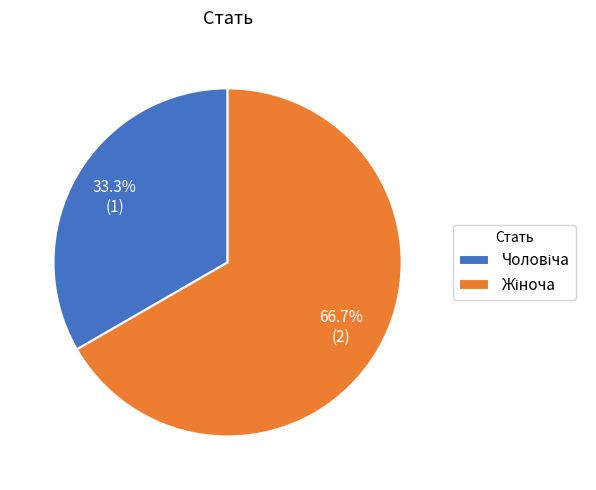

Is there a majority slice in this chart?

Yes